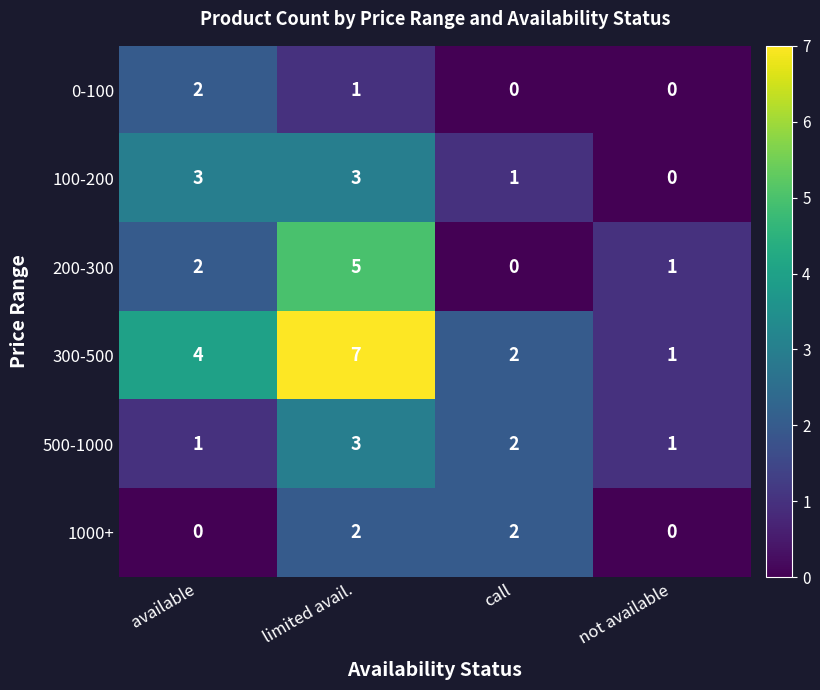

Which series has the largest total across all categories?

300-500